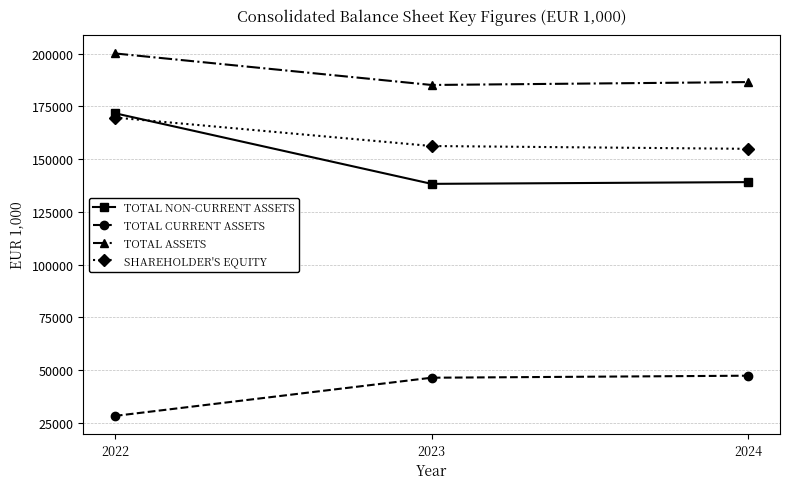

Reading left to right, extract all data points from this chart.

TOTAL NON-CURRENT ASSETS: 171755	138291	139119
TOTAL CURRENT ASSETS: 28337	46440	47398
TOTAL ASSETS: 200092	185139	186516
SHAREHOLDER'S EQUITY: 169717	156219	154886